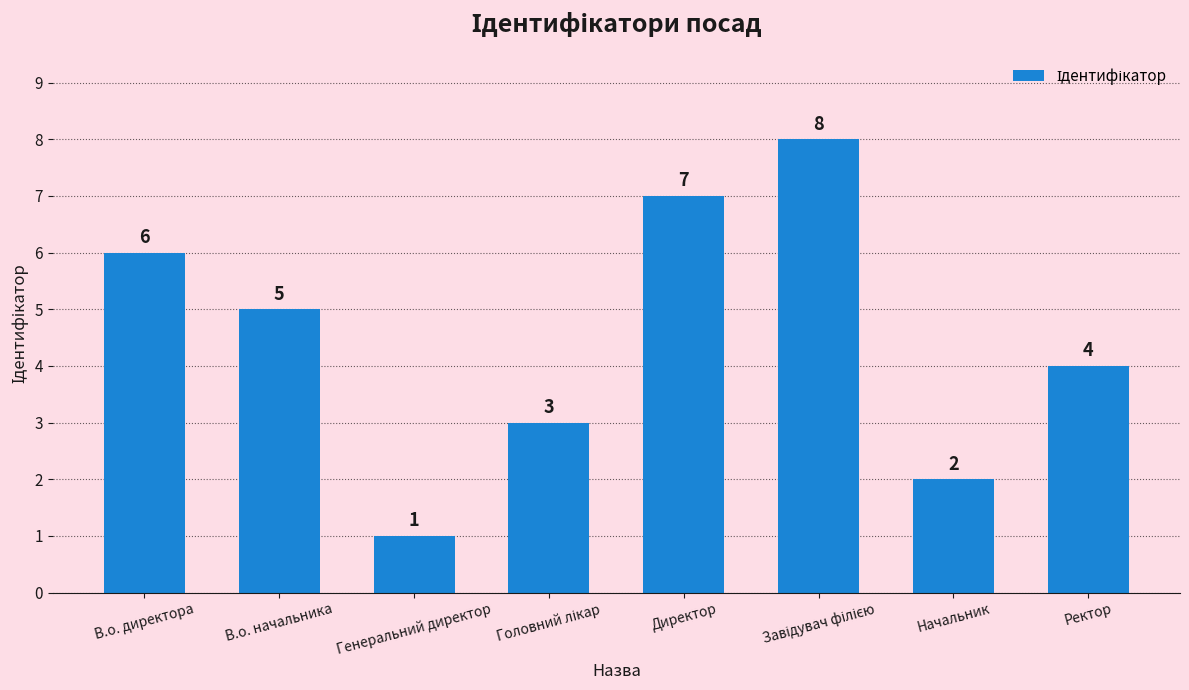

Which category has the lowest value across all series?

Генеральний директор